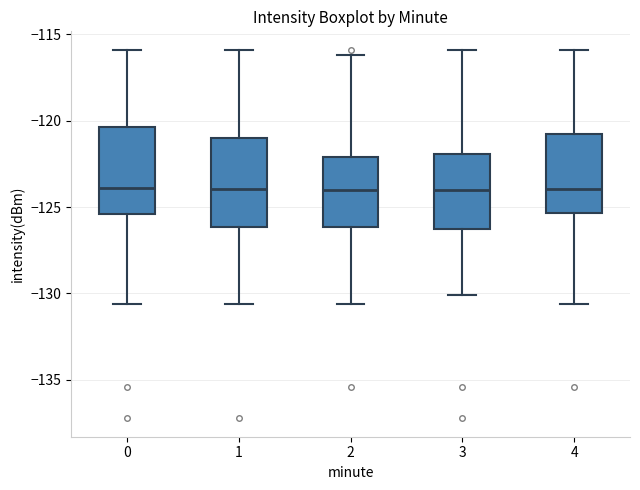

Where does the median line of the box at x = 1 sit on the y-axis? The values are not printed on the chart, so give them approximately, as read against the axis.

-124.0